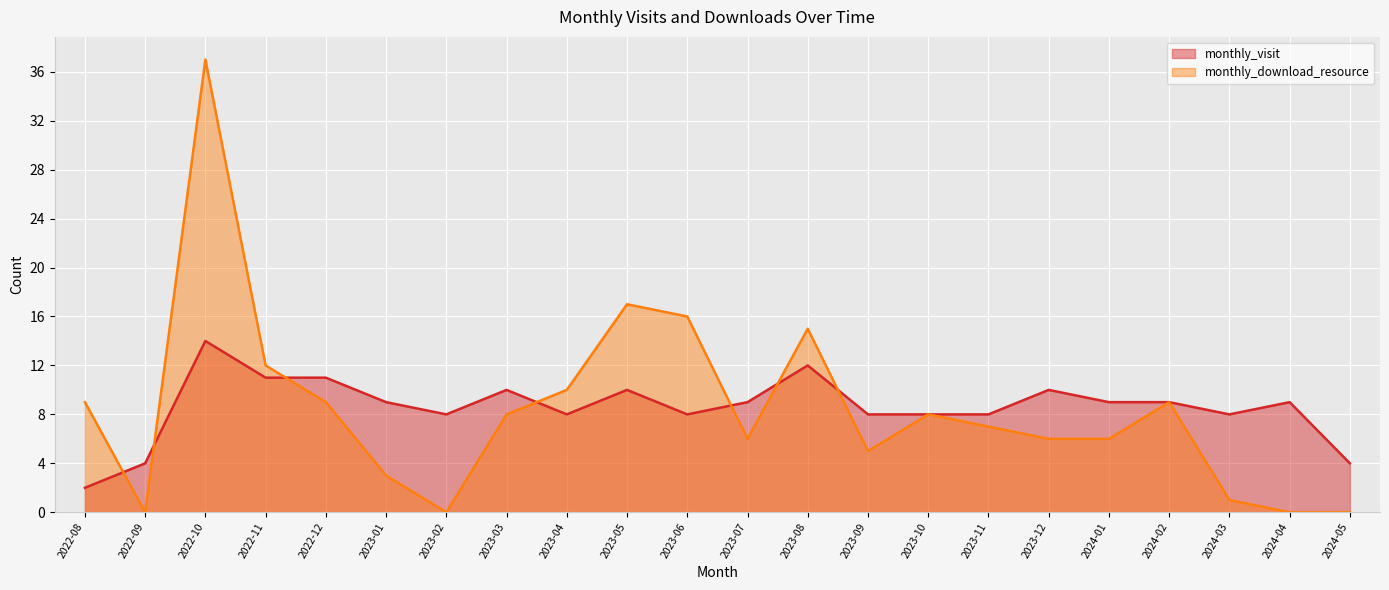

What value does the monthly_visit series have at 2023-09, to the nearest 10?

10